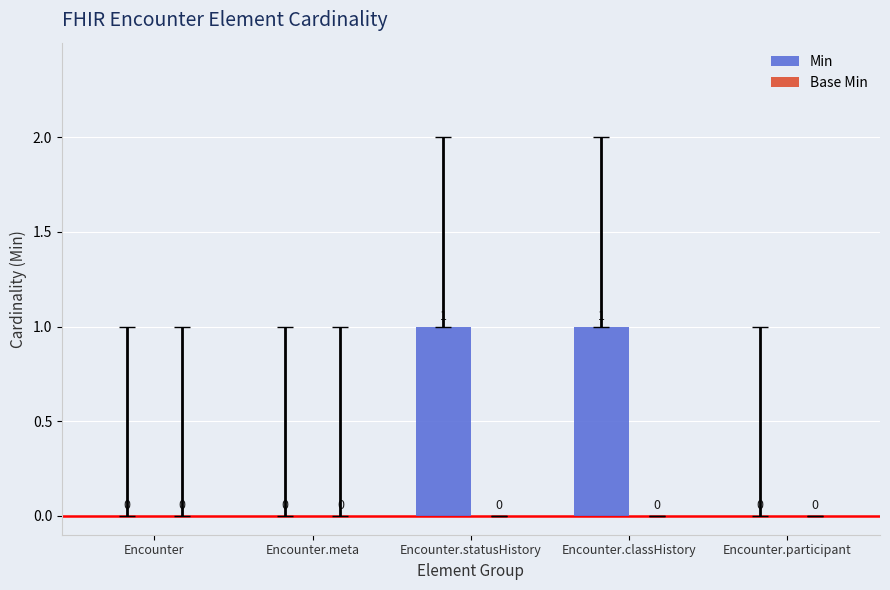

True or false: the data shows 1 at Encounter.classHistory.

True